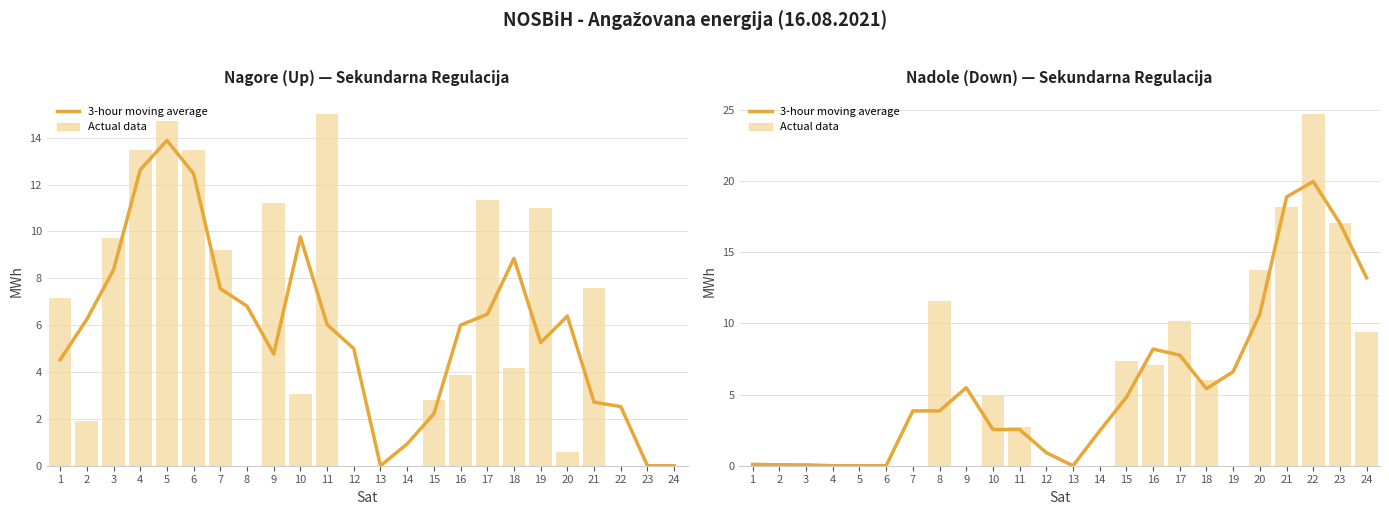

The 3-hour moving average series shows 6.8 at 7. True or false?

False